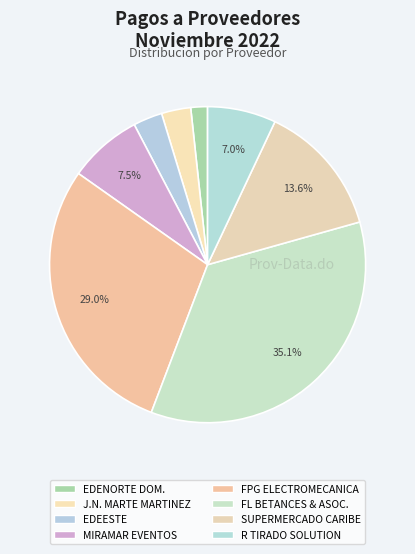

What is the smallest slice in the pie chart?

EDENORTE DOMINICANA